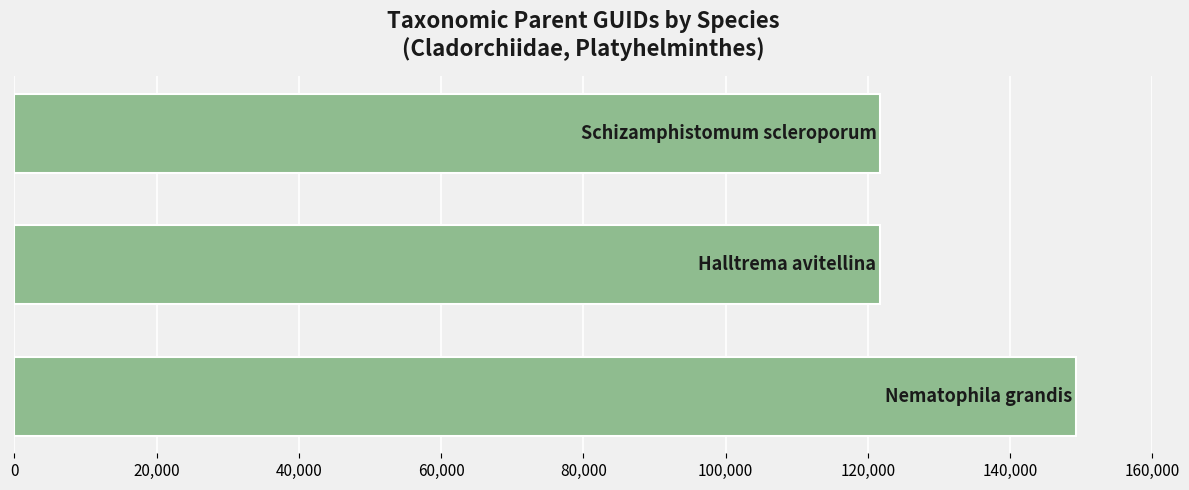

What is the average value?

130892